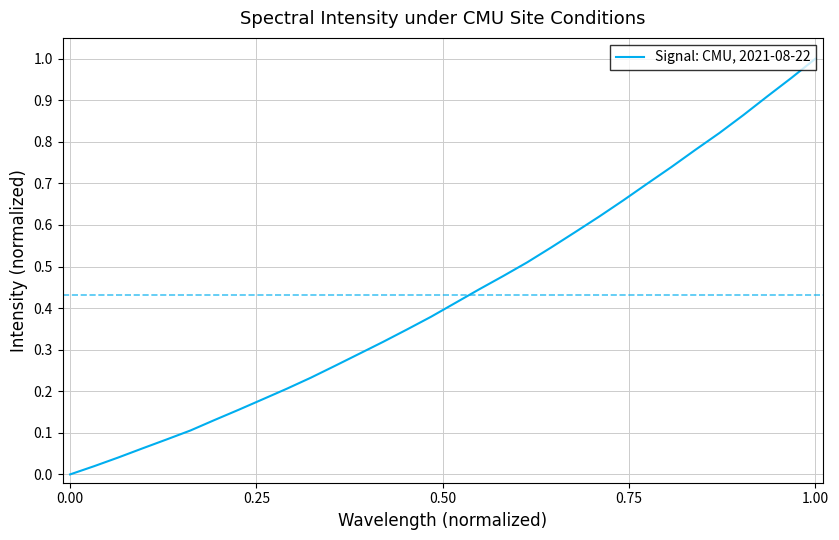

True or false: there are more than 2 points higher than both neighbors.

False